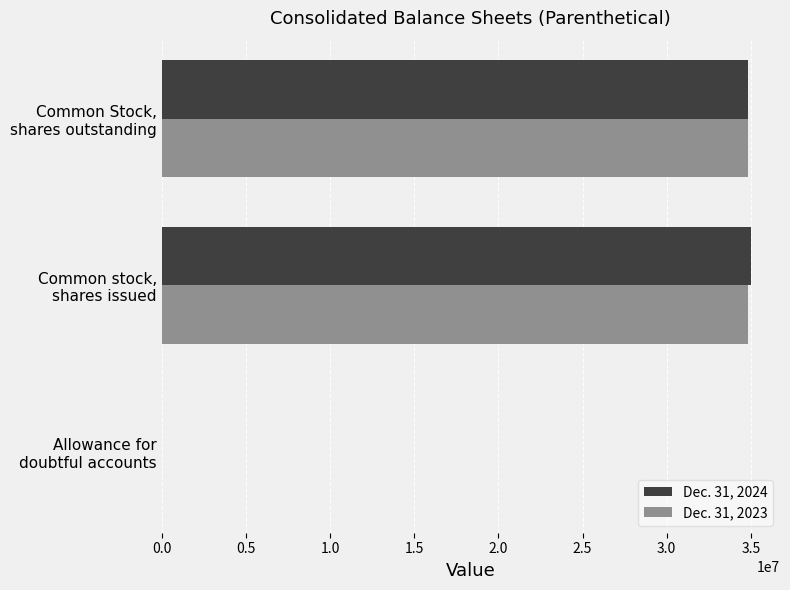

What is the greatest value displayed?

34978009